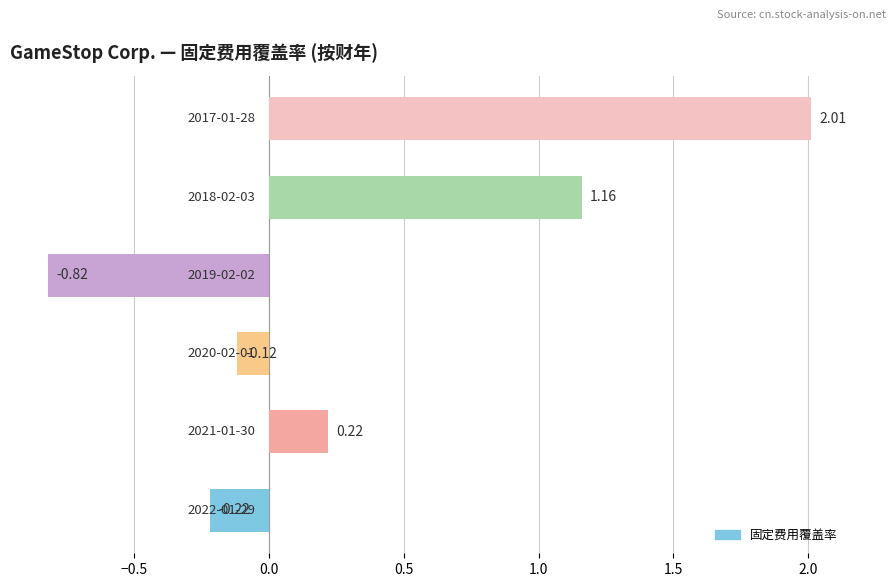

What is the difference between the maximum and minimum values?

2.8